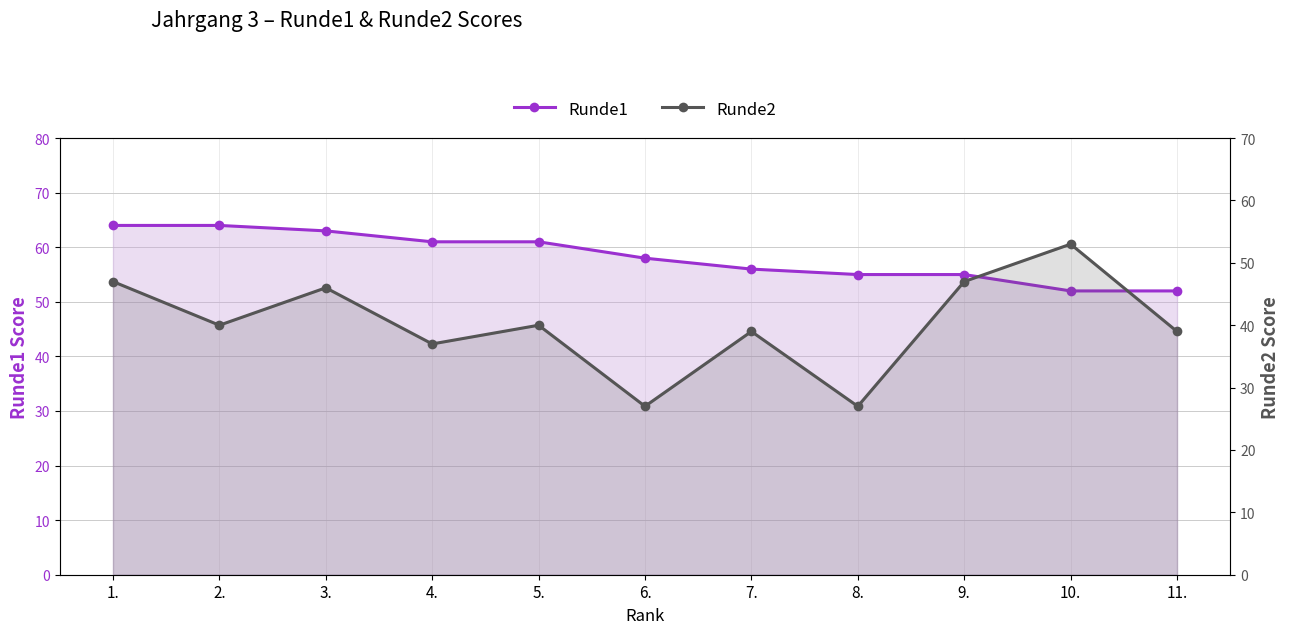

Between 1. and 8., which is larger?

1.